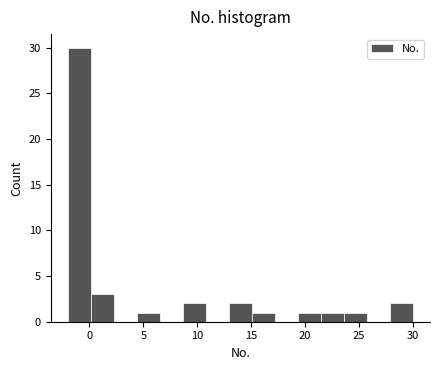

Reading left to right, transcribe this chart: for each bar, give the range it covers on the x-axis and its height. Neither the bar edges nor the heights are printed on the chart, so give them approximately, as read against the axes.

-2.0 to 0.0: 30
0.0 to 2.5: 3
2.5 to 4.5: 0
4.5 to 6.5: 1
6.5 to 8.5: 0
8.5 to 11.0: 2
11.0 to 13.0: 0
13.0 to 15.0: 2
15.0 to 17.0: 1
17.0 to 19.5: 0
19.5 to 21.5: 1
21.5 to 23.5: 1
23.5 to 25.5: 1
25.5 to 28.0: 0
28.0 to 30.0: 2